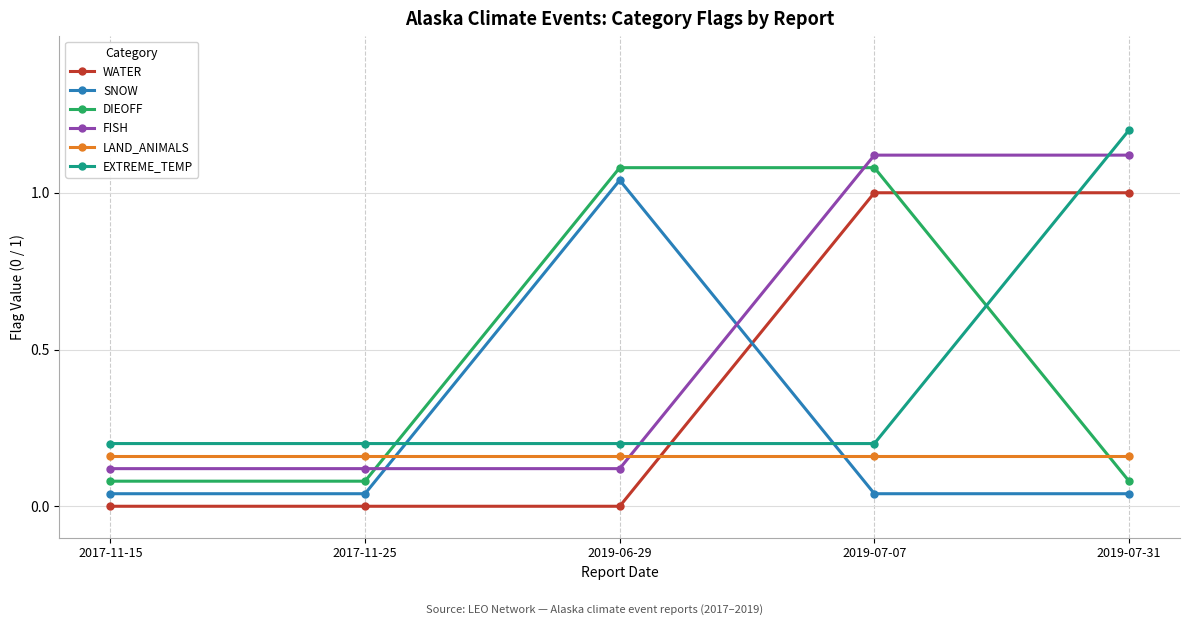

What is the lowest value of the FISH series?

0.1